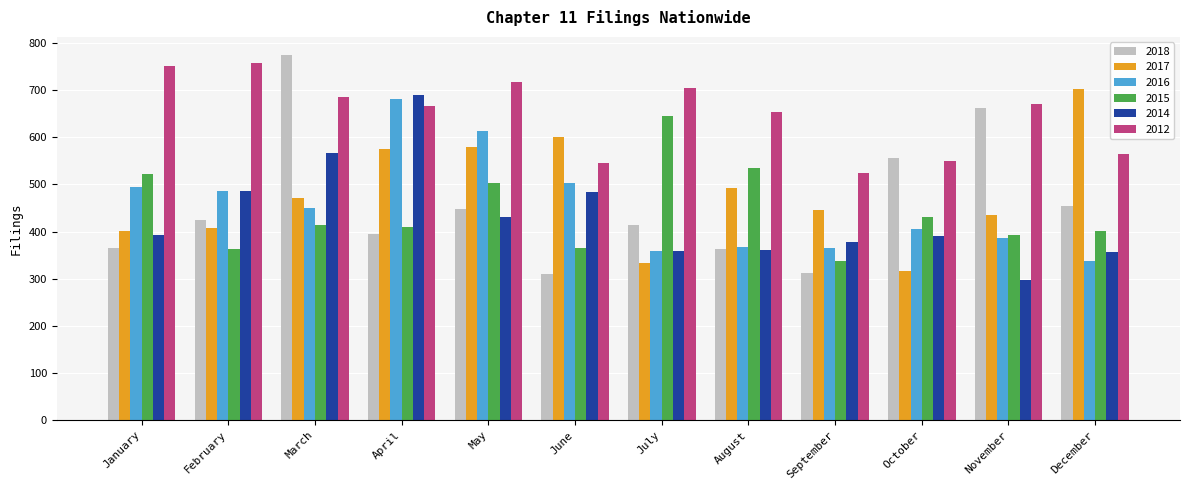

What is the total value across all series at October?

2651